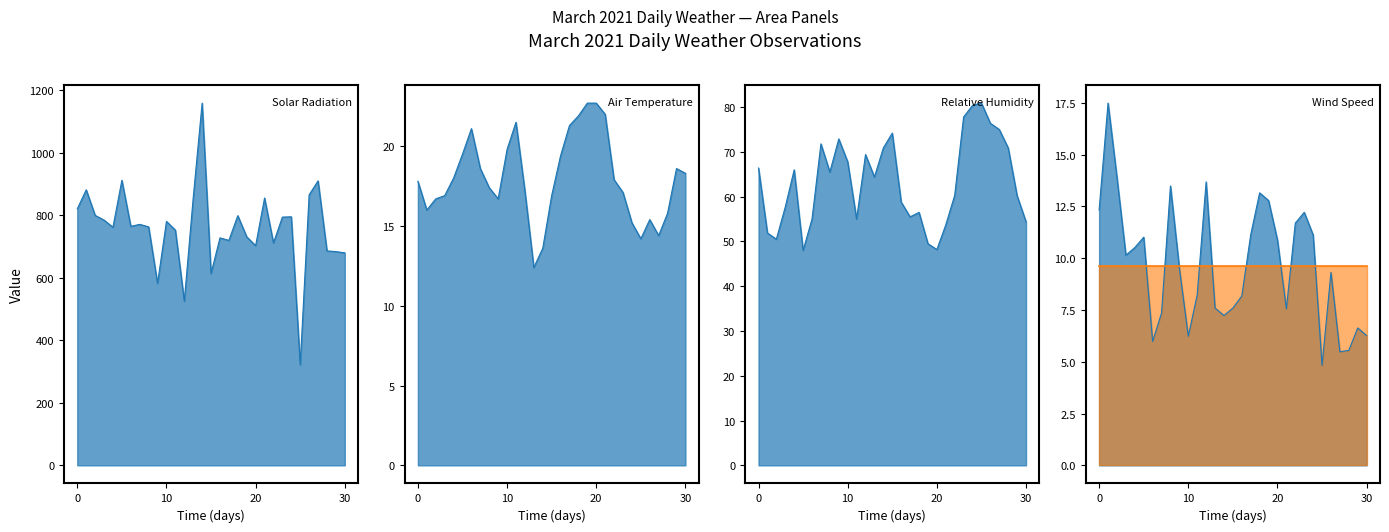

What is the label of the 27th point from the left?

27/03